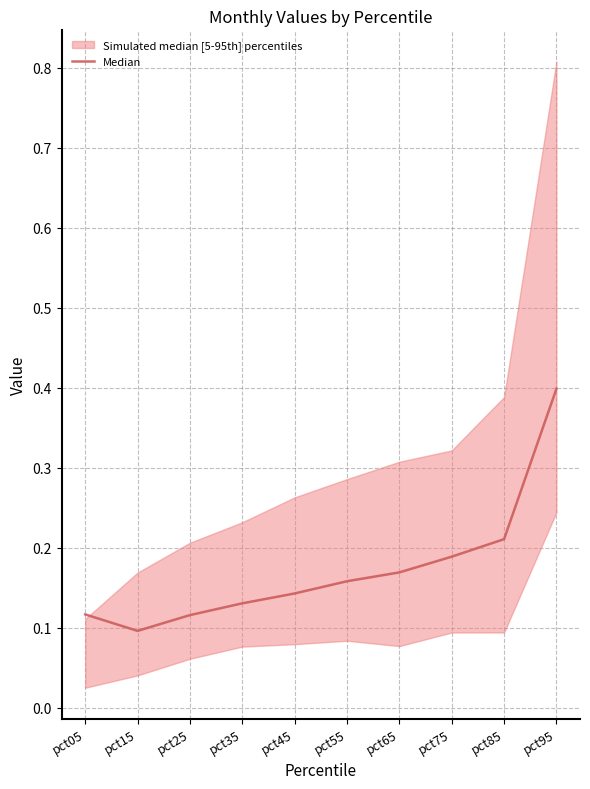

Is it true that the value at pct65 is 0.2?

True